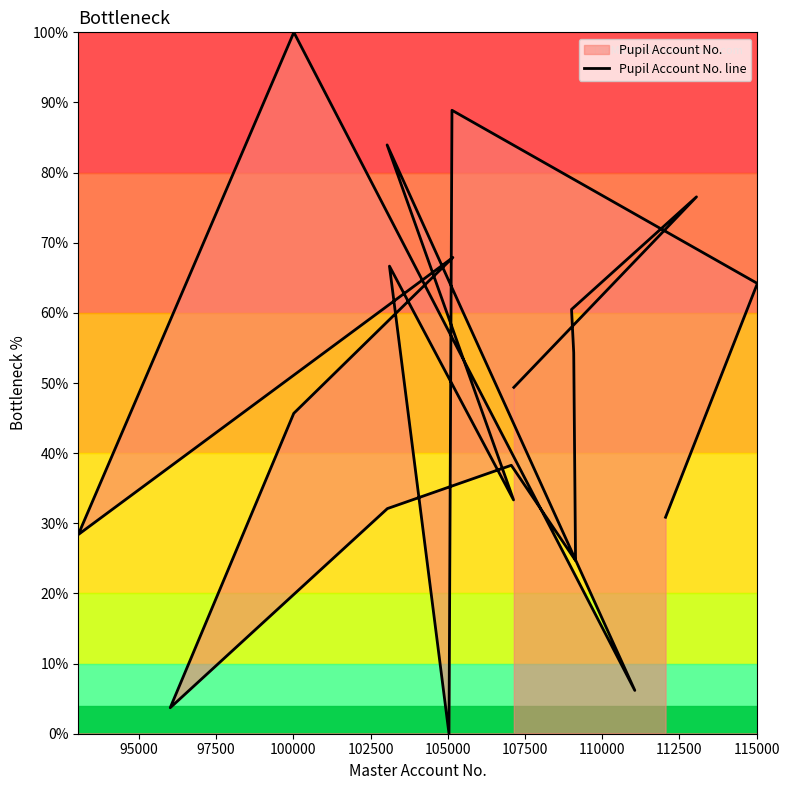

Reading right to left, transcribe all the data shown in this chart.

30.9	64.2	88.9	0.0	66.7	33.3	84.0	6.2	100.0	28.4	67.9	45.7	3.7	32.1	38.3	24.7	54.3	60.5	76.5	49.4